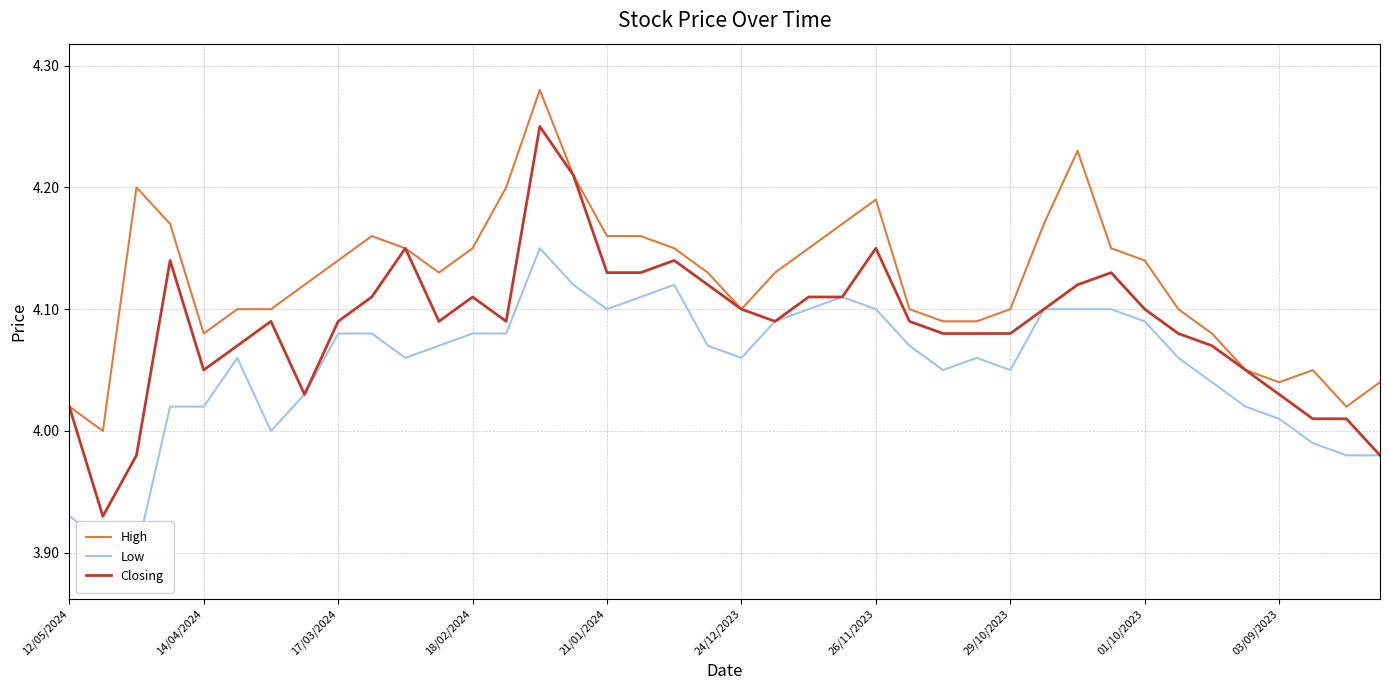

Which category has the highest value across all series?

14